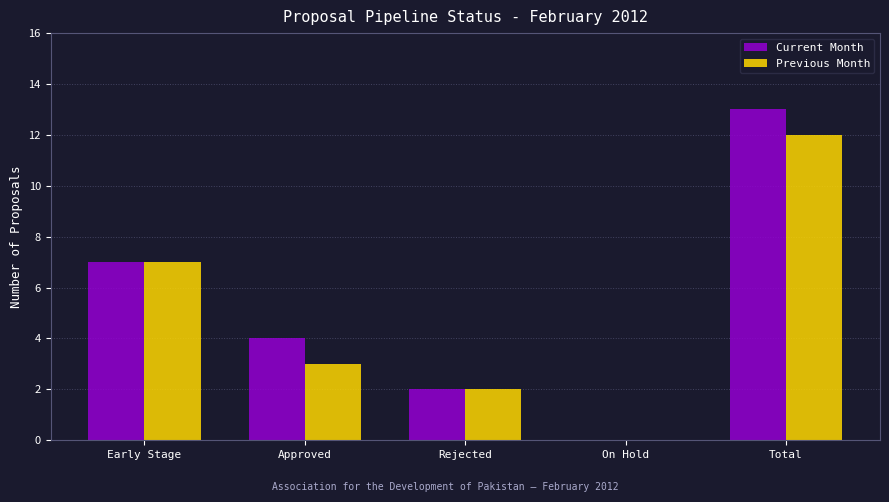

True or false: Previous Month has a value of 7 at Early Stage.

True